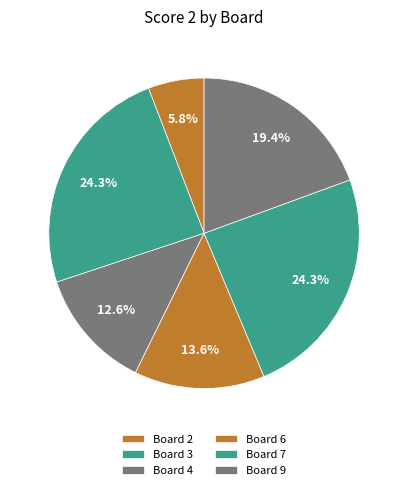

Is it true that Board 3 is 34% of the pie?

False